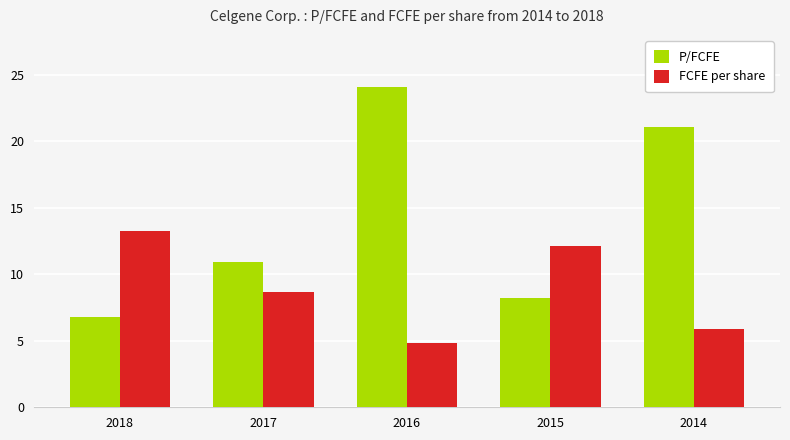

What is the value of the FCFE per share bar at the 3rd from the left?

4.8